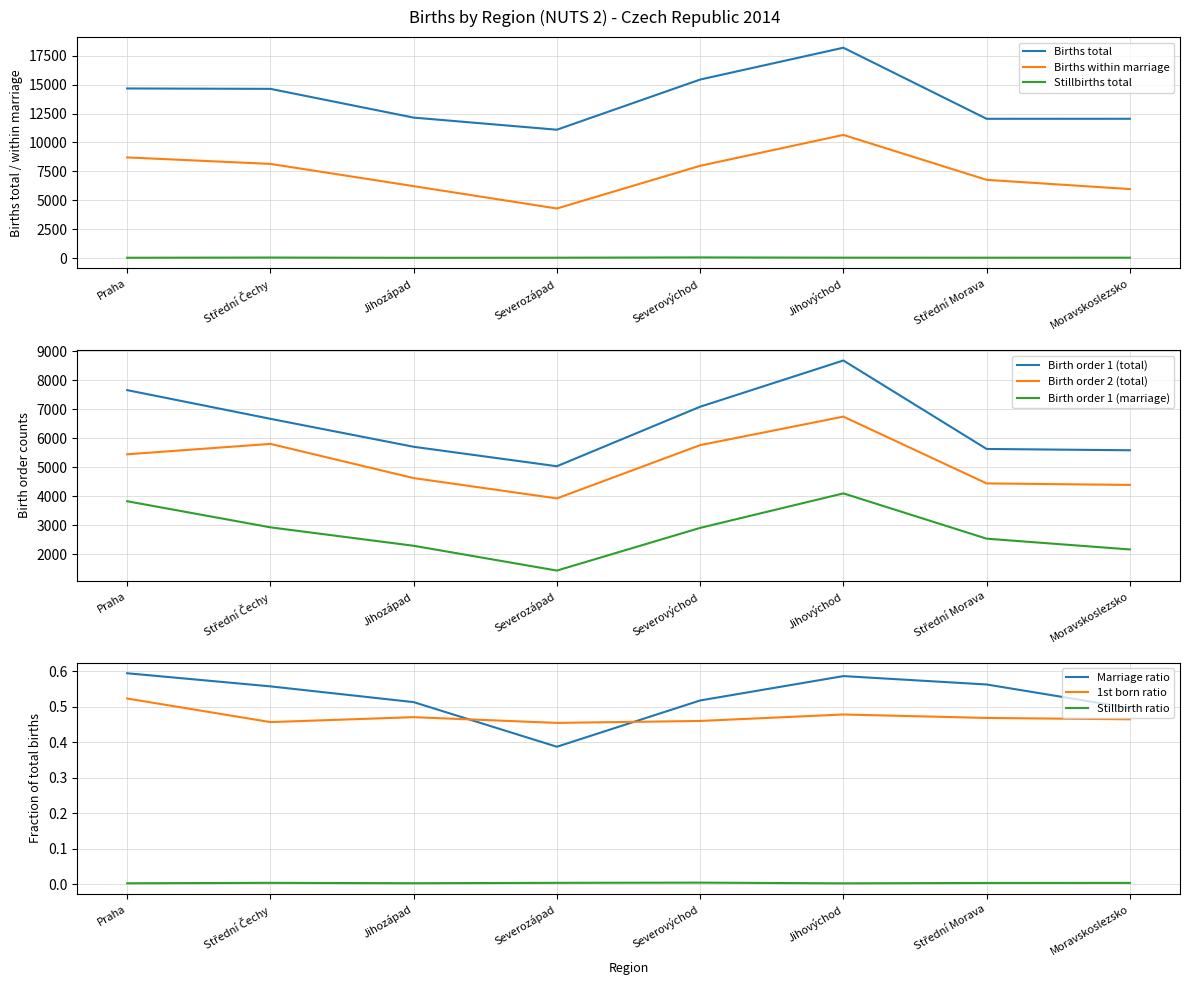

What is the sum of all Birth order 1 (total) values?

52106